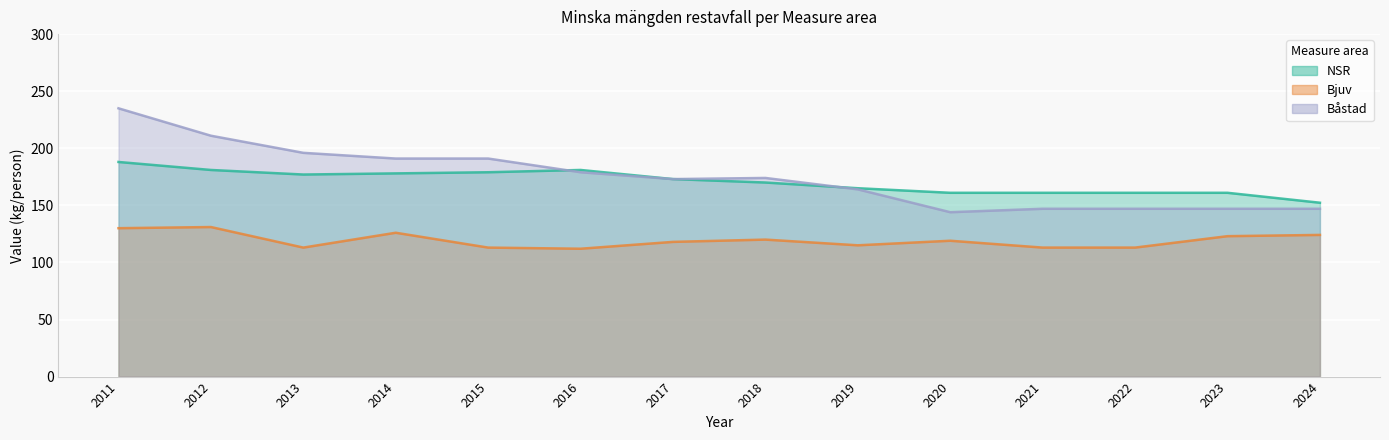

How many lines are shown in the chart?

3